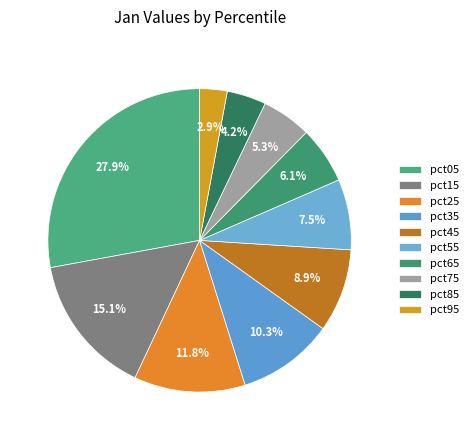

To the nearest percent, what is the difference between the largest and smallest slice percentages?

25%